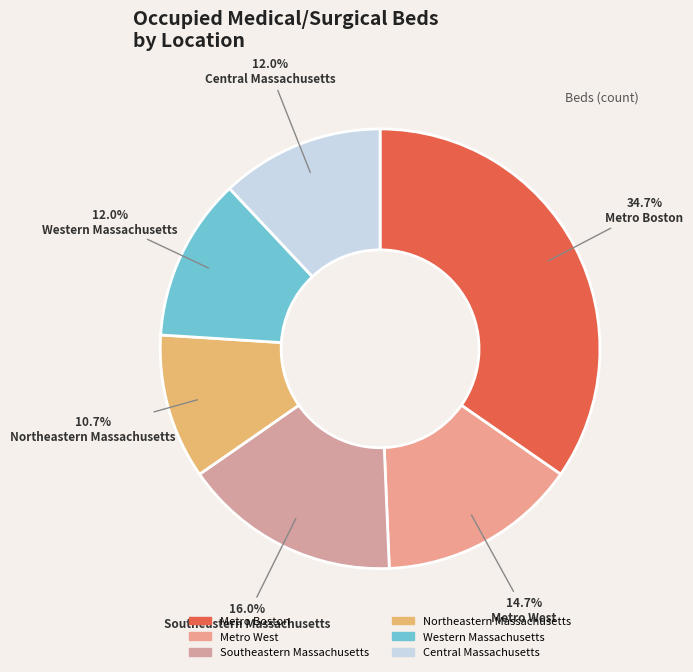

To the nearest percent, what percentage of the pie is Northeastern Massachusetts?

11%